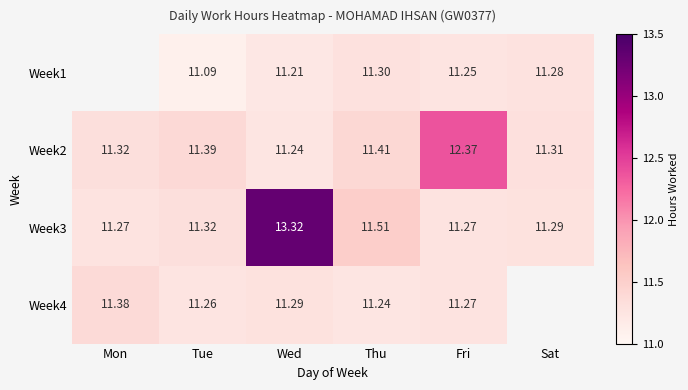

Rank the categories by Week2 value from highest to lowest.

Fri, Thu, Tue, Mon, Sat, Wed